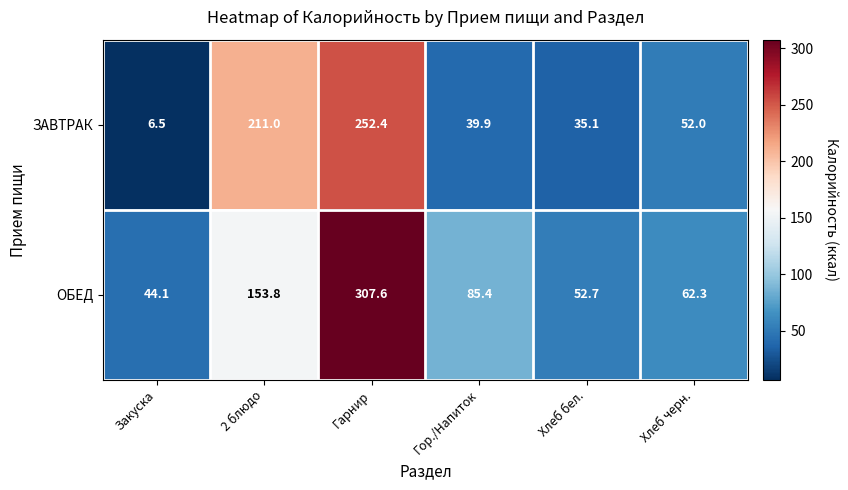

The value of ЗАВТРАК at Хлеб черн. is 11.7. True or false?

False